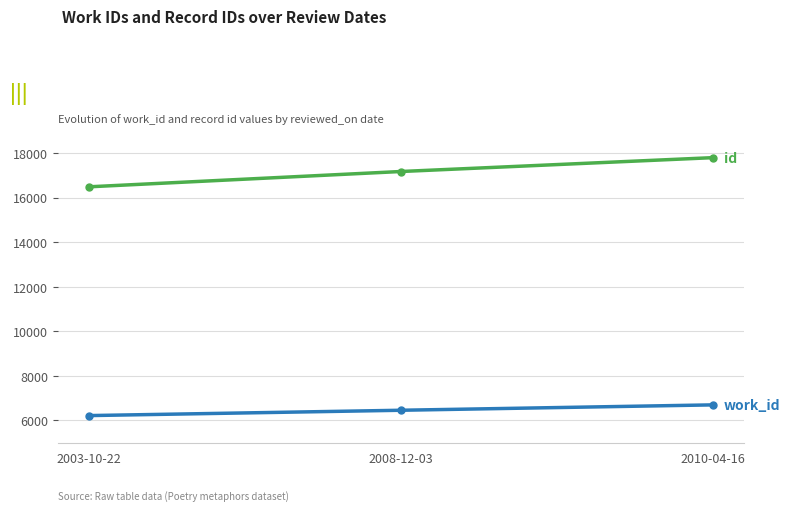

What is the spread (max minus min) of values at 2010-04-16?

11090